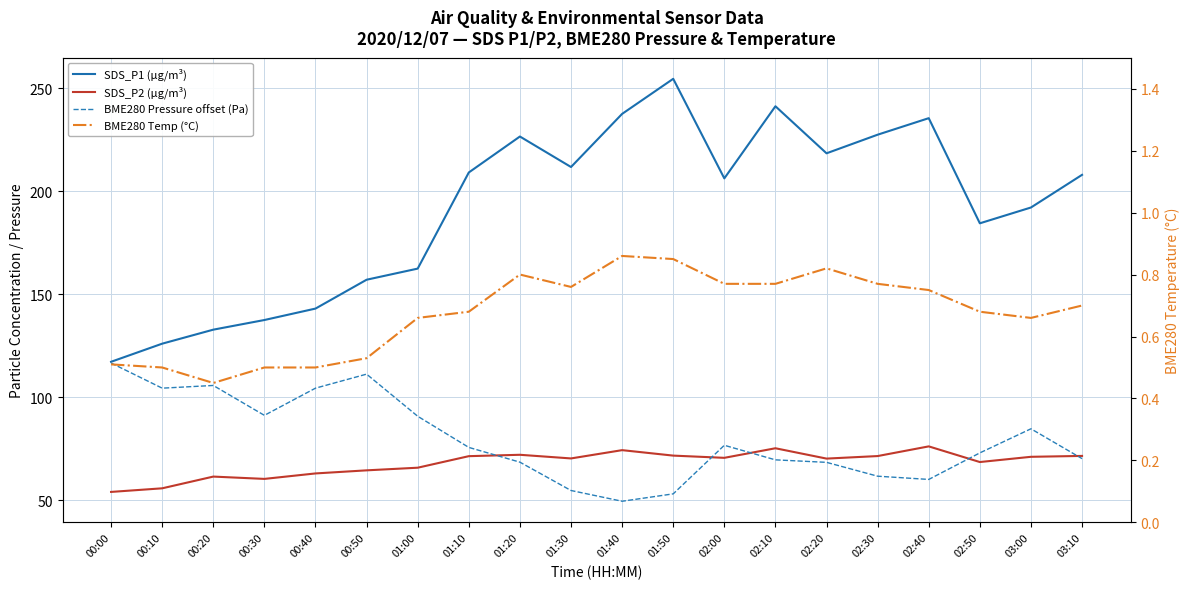

Reading left to right, transcribe all the data shown in this chart.

SDS_P1 (µg/m³): 00:00=117.2	00:10=126.0	00:20=132.8	00:30=137.4	00:40=143.0	00:50=157.0	01:00=162.4	01:10=209.1	01:20=226.5	01:30=211.7	01:40=237.5	01:50=254.5	02:00=206.2	02:10=241.2	02:20=218.3	02:30=227.4	02:40=235.4	02:50=184.4	03:00=192.1	03:10=207.9
SDS_P2 (µg/m³): 00:00=54.0	00:10=55.8	00:20=61.5	00:30=60.4	00:40=63.0	00:50=64.5	01:00=65.8	01:10=71.4	01:20=72.0	01:30=70.3	01:40=74.3	01:50=71.7	02:00=70.6	02:10=75.2	02:20=70.2	02:30=71.4	02:40=76.1	02:50=68.5	03:00=71.1	03:10=71.5
BME280 Pressure offset (Pa): 00:00=116.6	00:10=104.4	00:20=105.7	00:30=91.2	00:40=104.4	00:50=111.2	01:00=90.8	01:10=75.6	01:20=68.5	01:30=54.7	01:40=49.5	01:50=53.1	02:00=76.7	02:10=69.6	02:20=68.4	02:30=61.7	02:40=60.1	02:50=73.0	03:00=84.7	03:10=70.2
BME280 Temp (°C): 00:00=0.5	00:10=0.5	00:20=0.5	00:30=0.5	00:40=0.5	00:50=0.5	01:00=0.7	01:10=0.7	01:20=0.8	01:30=0.8	01:40=0.9	01:50=0.8	02:00=0.8	02:10=0.8	02:20=0.8	02:30=0.8	02:40=0.8	02:50=0.7	03:00=0.7	03:10=0.7